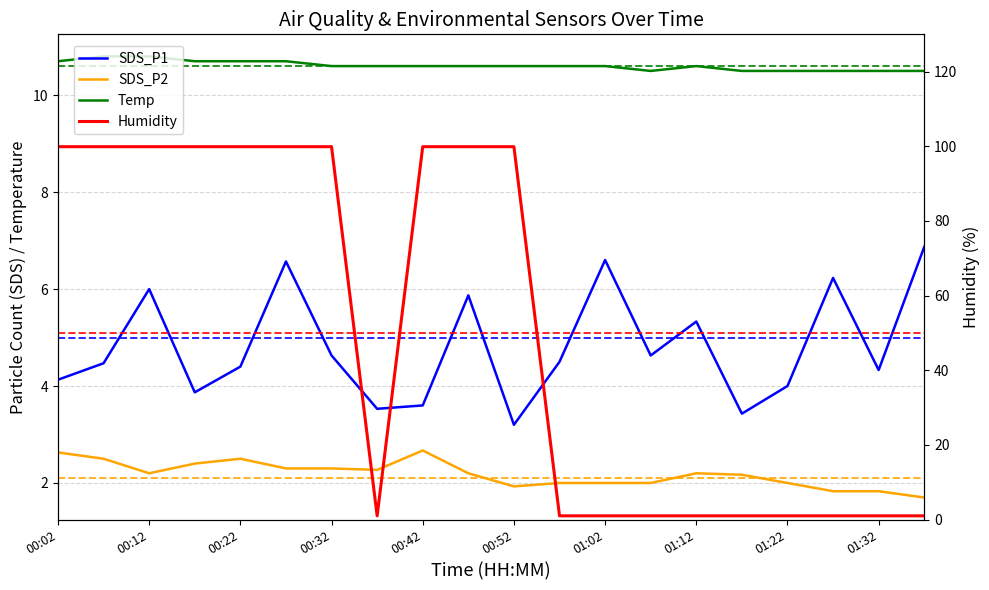

Is the value of Temp at 01:22 greater than the value of SDS_P1 at 00:12?

Yes